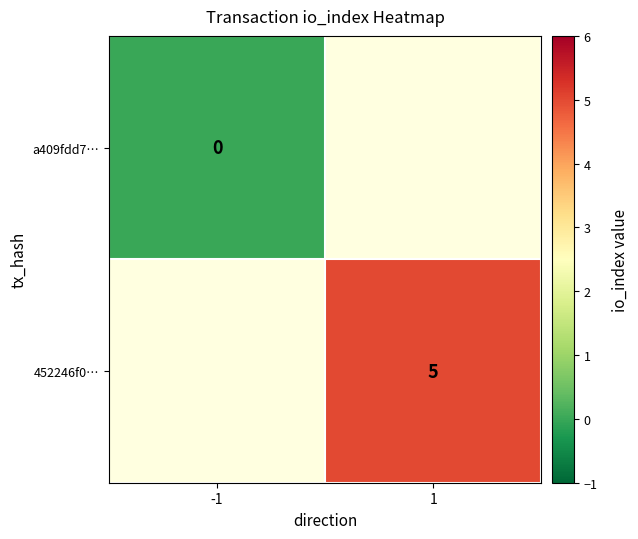

Rank the categories by 452246f0… value from lowest to highest.

-1, 1